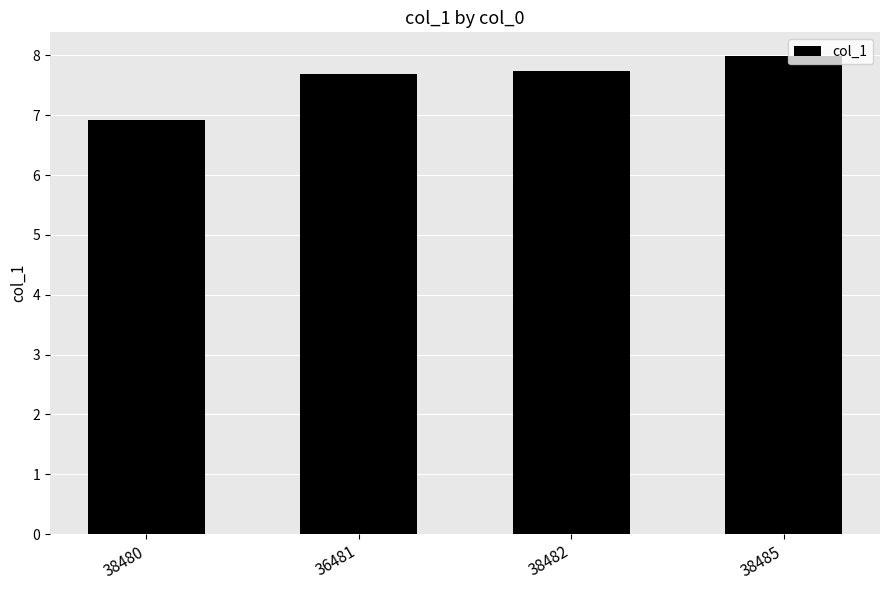

Which label corresponds to the largest value in the chart?

38485